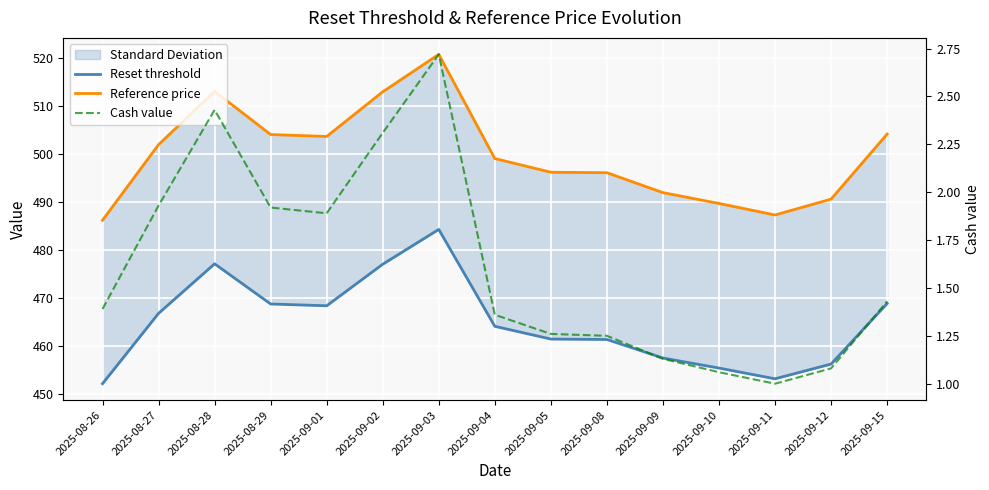

Rank the series at 2025-09-11 from lowest to highest value.

Cash value, Reset threshold, Reference price